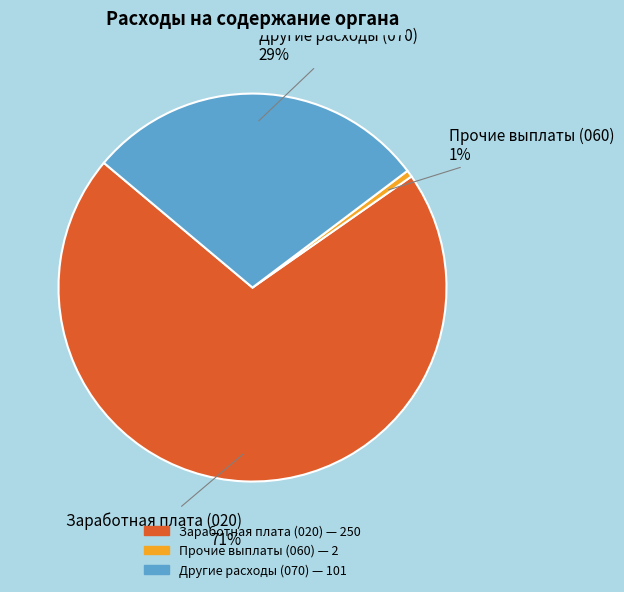

Which slice is the largest?

Заработная плата (020)